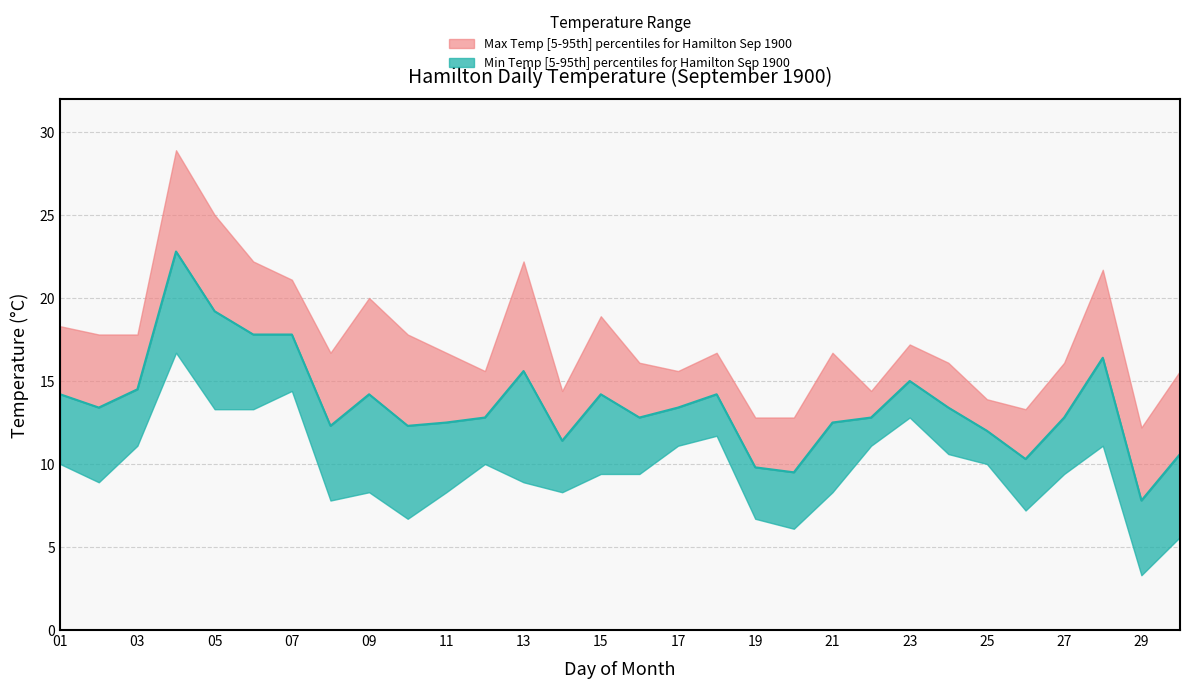

Approximately how many times larger is the value at 13 compared to 23?

1.3